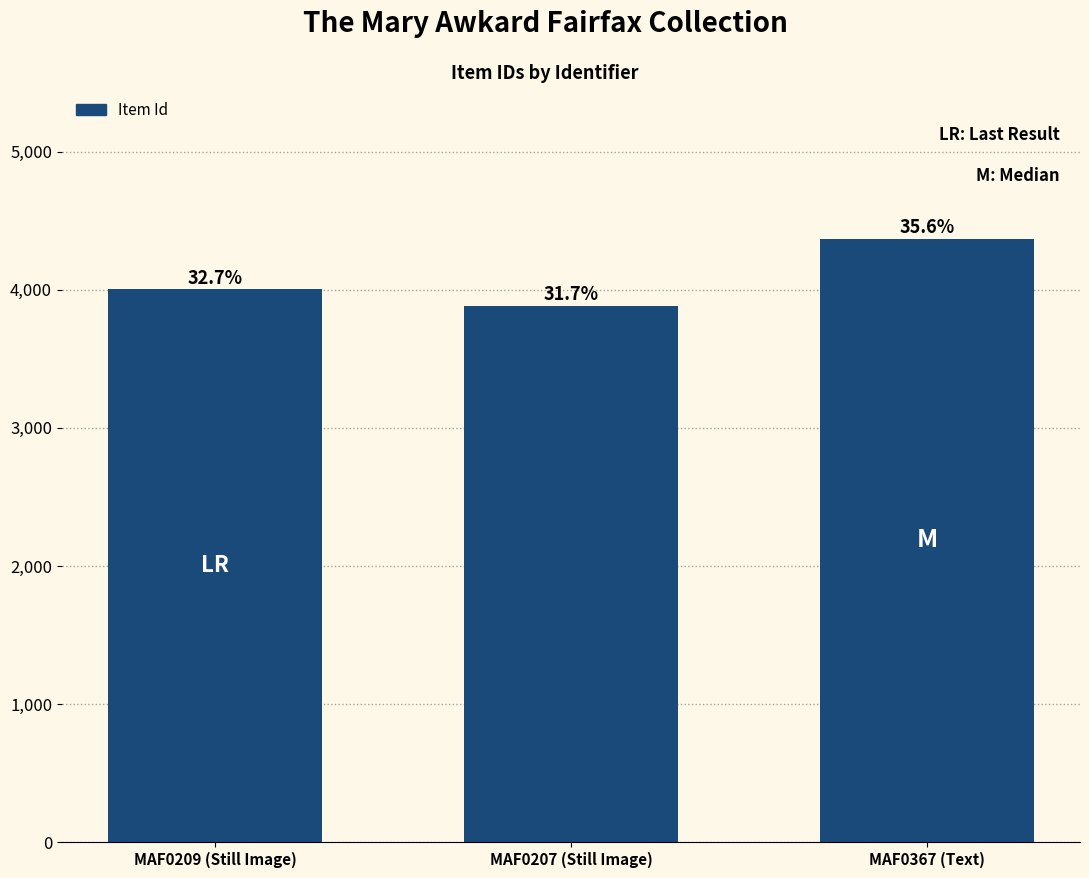

What is the change in value from MAF0207 (Still Image) to MAF0367 (Text)?

+485